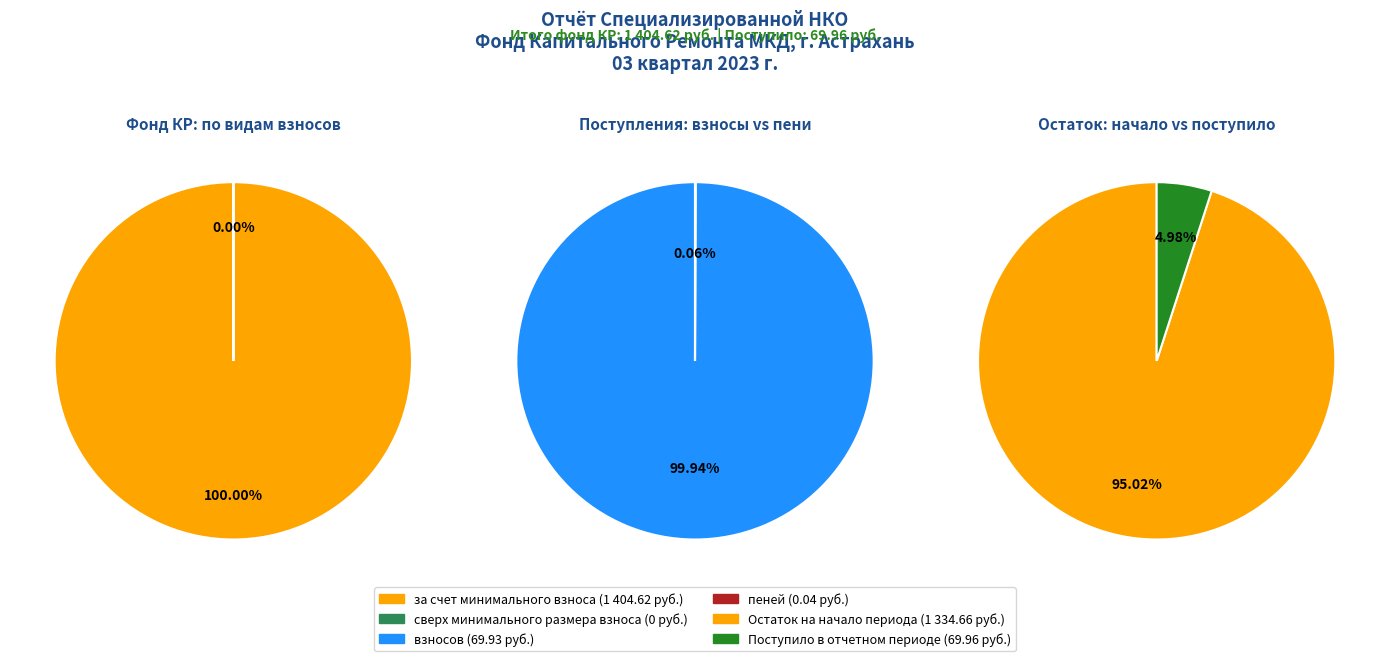

How many segments does this pie chart have?

2